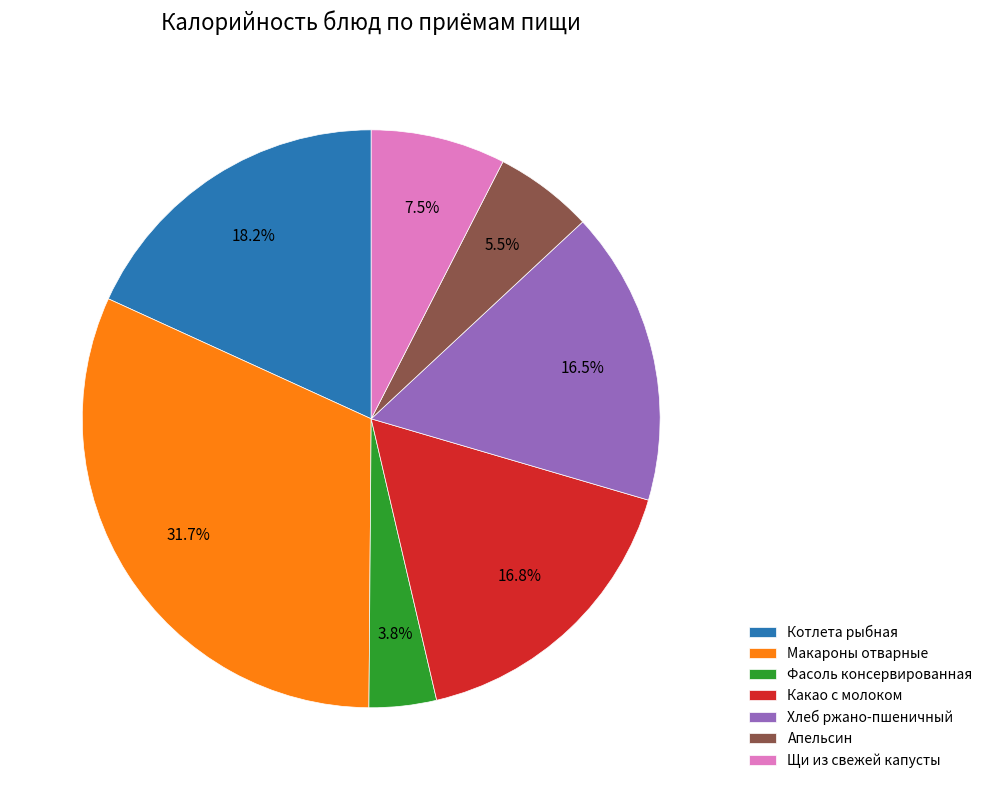

Which slice is the largest?

Макароны отварные